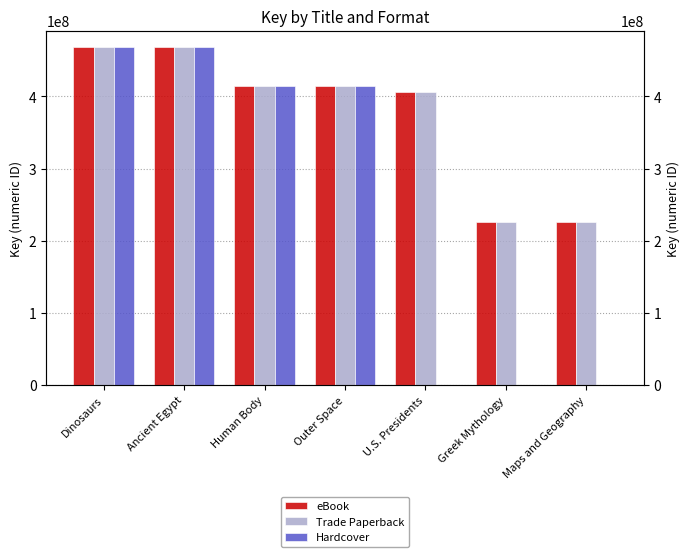

Read the Trade Paperback value at Dinosaurs, to the nearest 100.

467688100